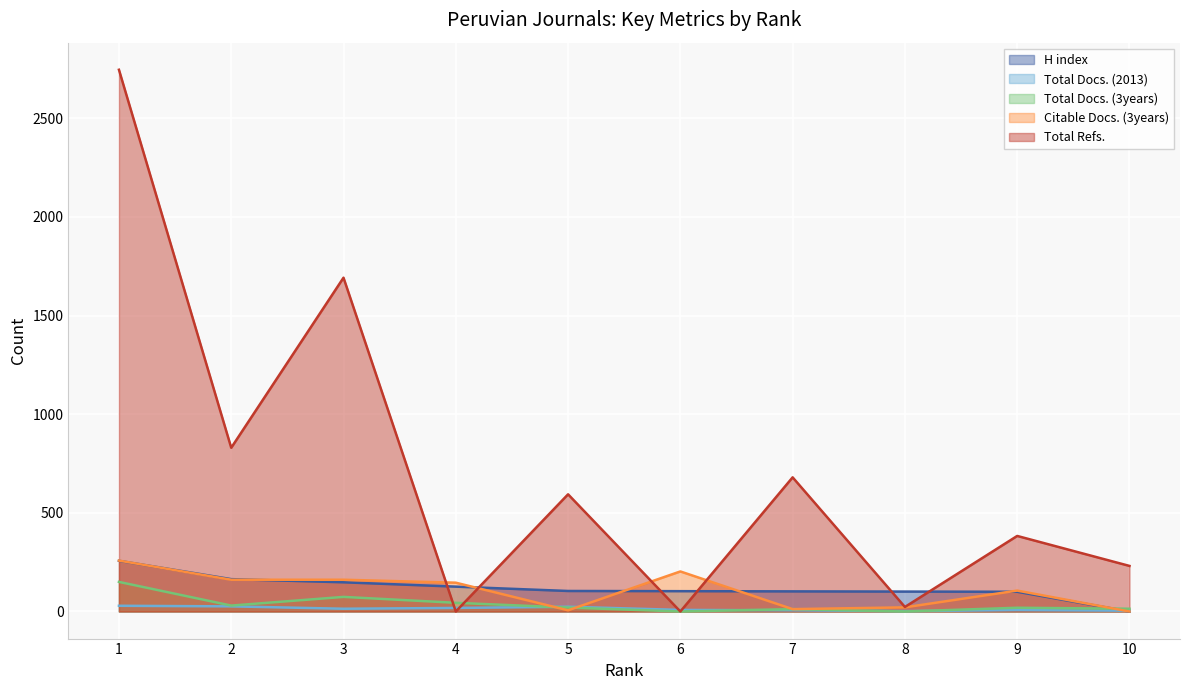

How many lines are shown in the chart?

5